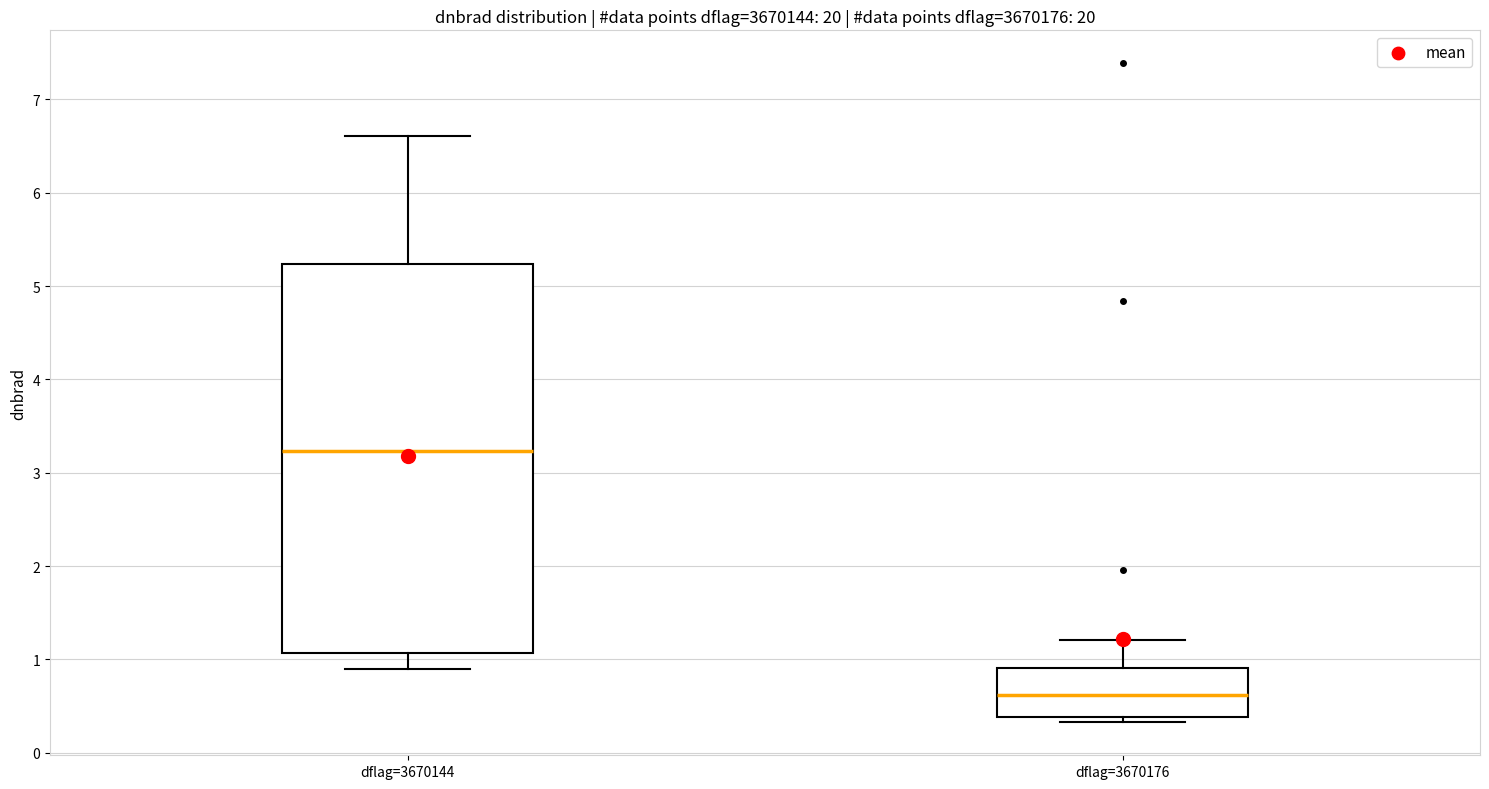

Which box has the highest median line?

dflag=3670144